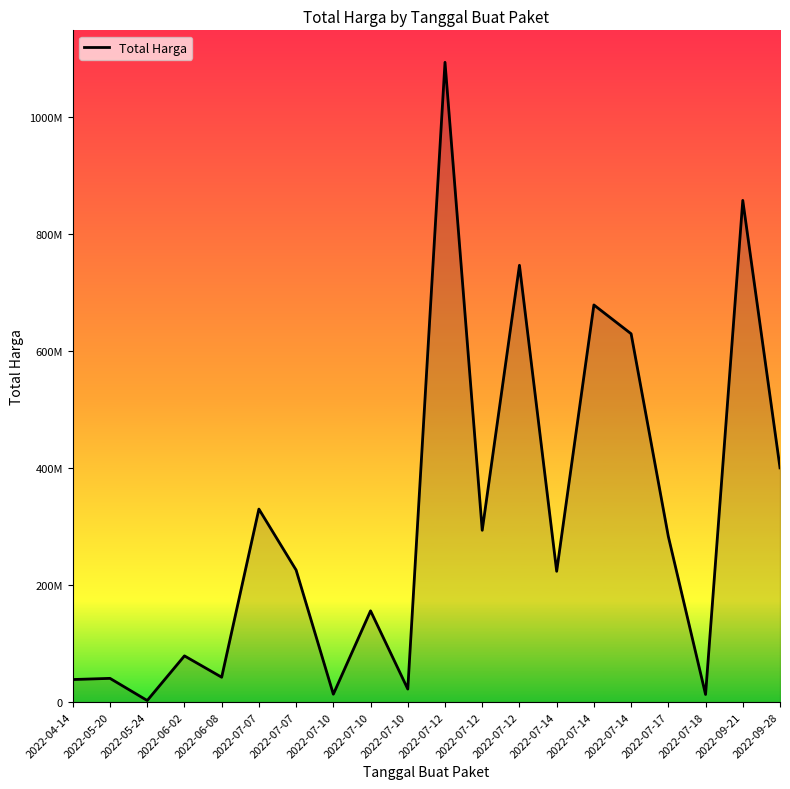

Does the chart have visible grid lines?

No